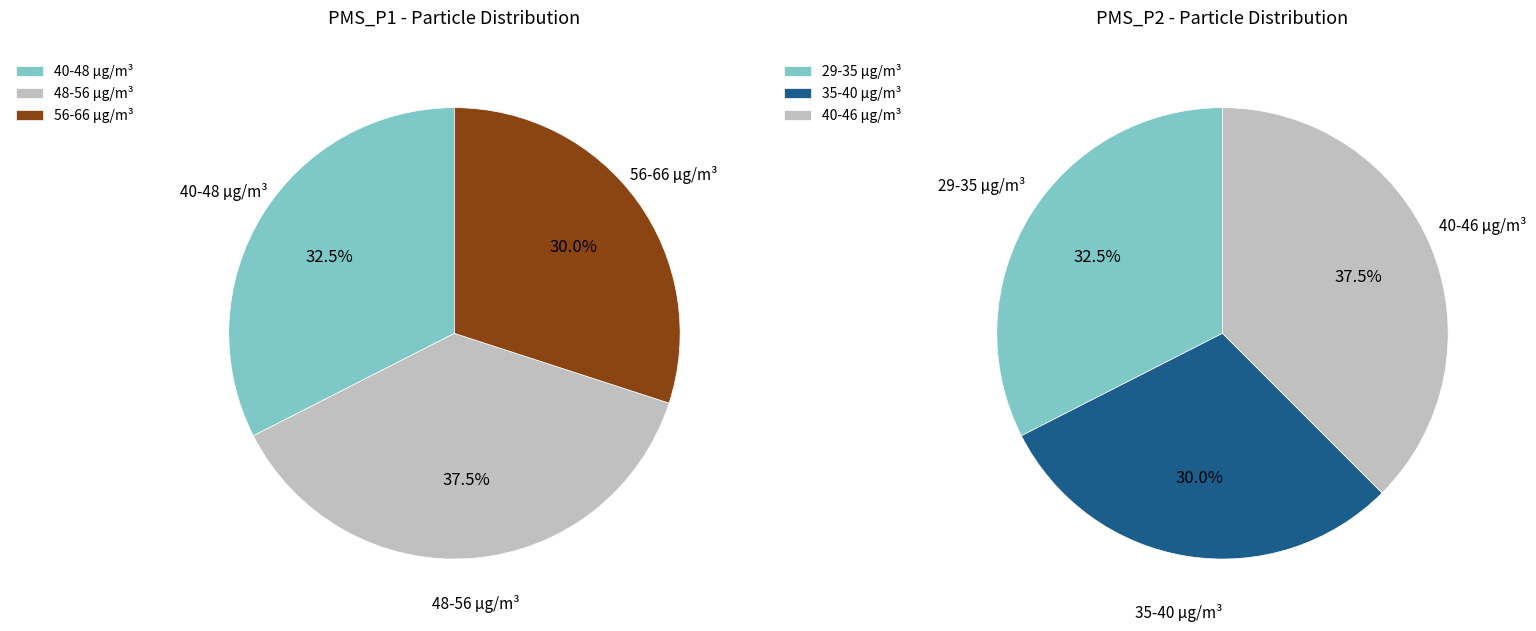

Is it true that 14 is 13% of the pie?

False